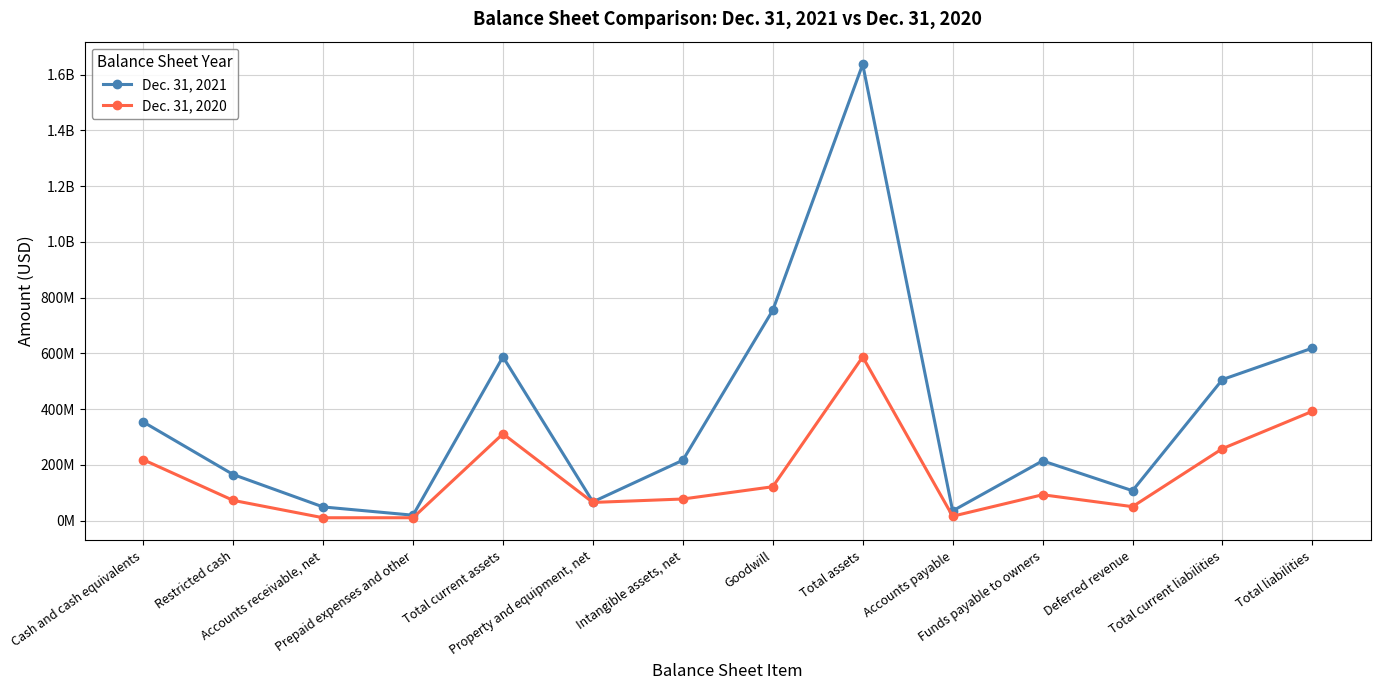

True or false: Dec. 31, 2021 and Dec. 31, 2020 intersect in this chart.

False